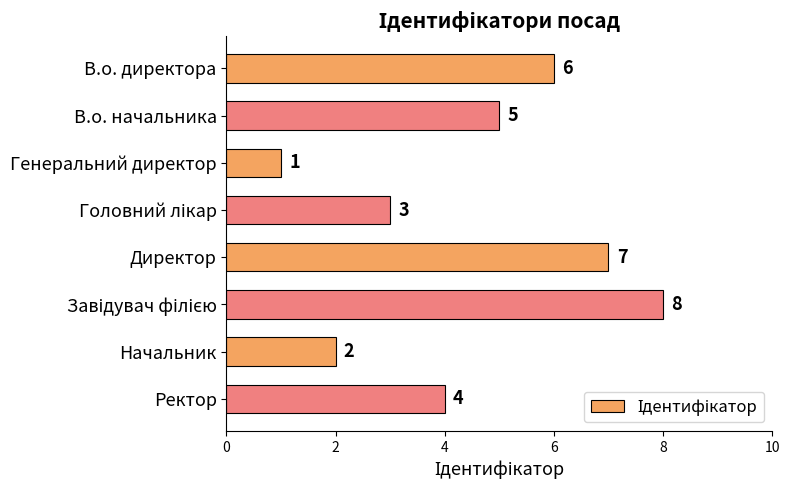

What is the greatest value displayed?

8